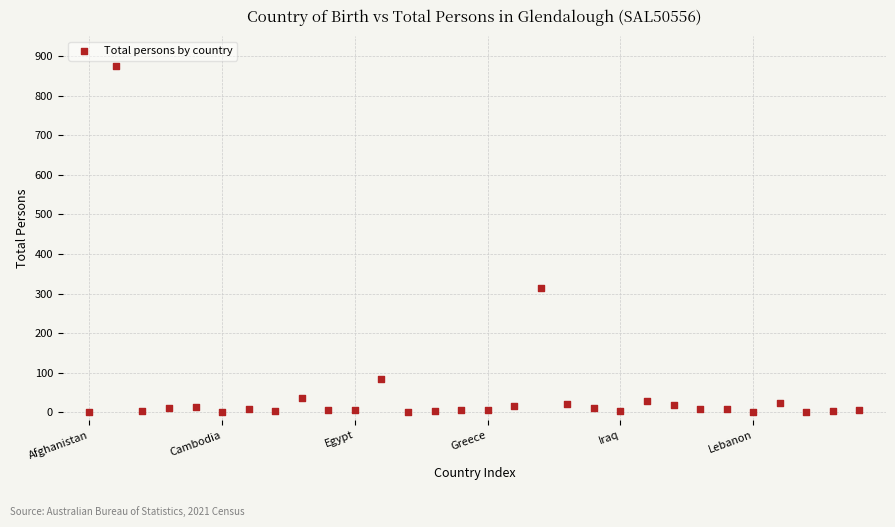

What Y value in the scatter plot is closest to 437?

314